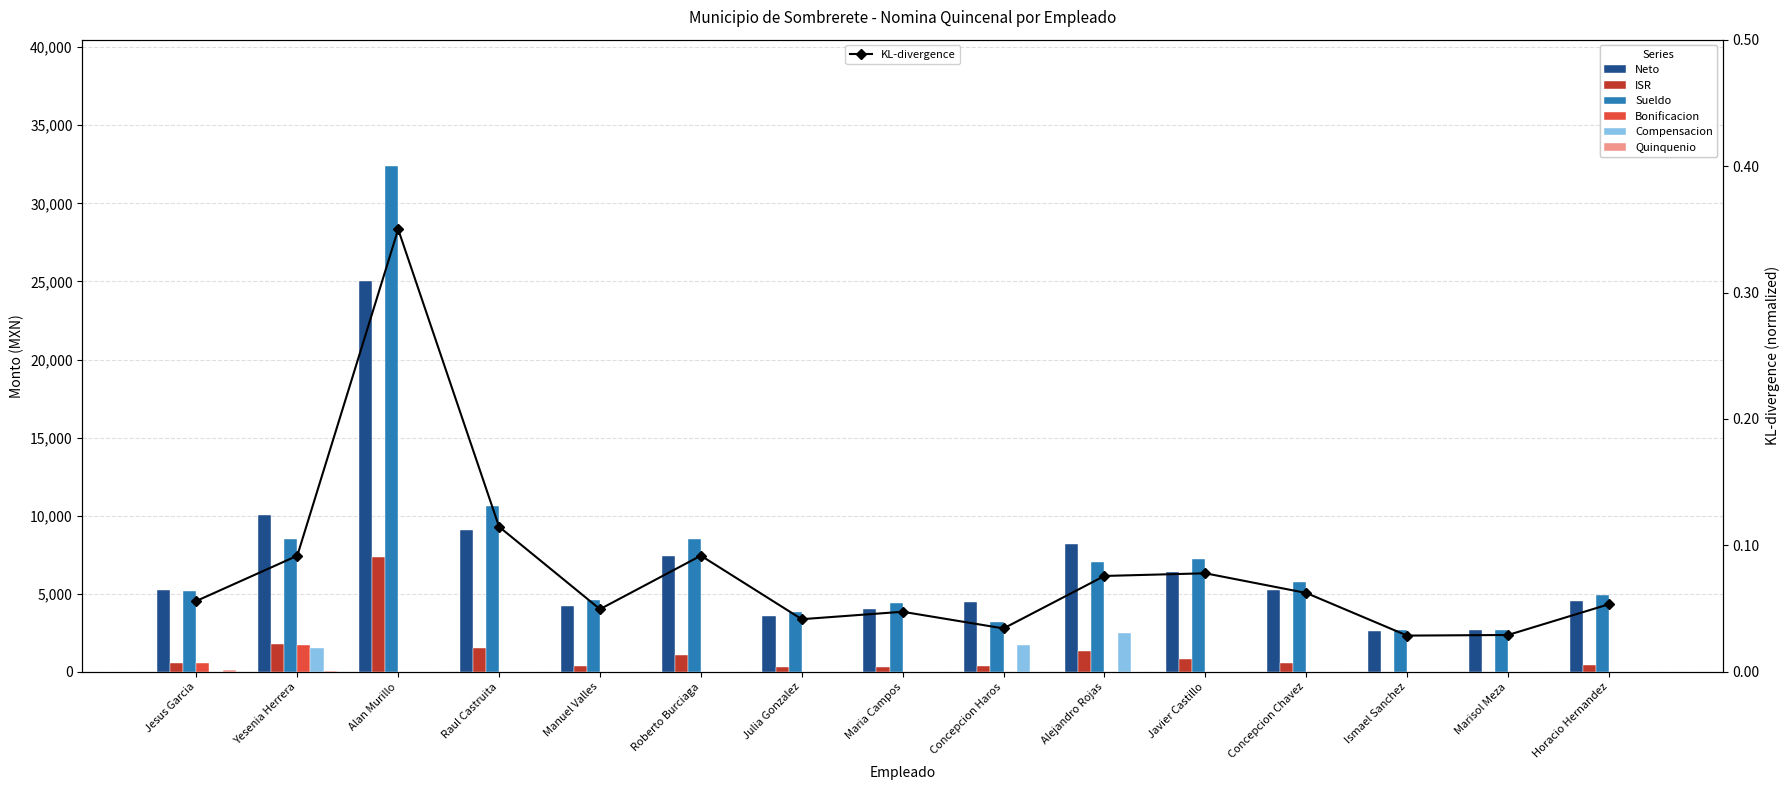

The value of Sueldo at Alan Murillo is 32385.0. True or false?

True